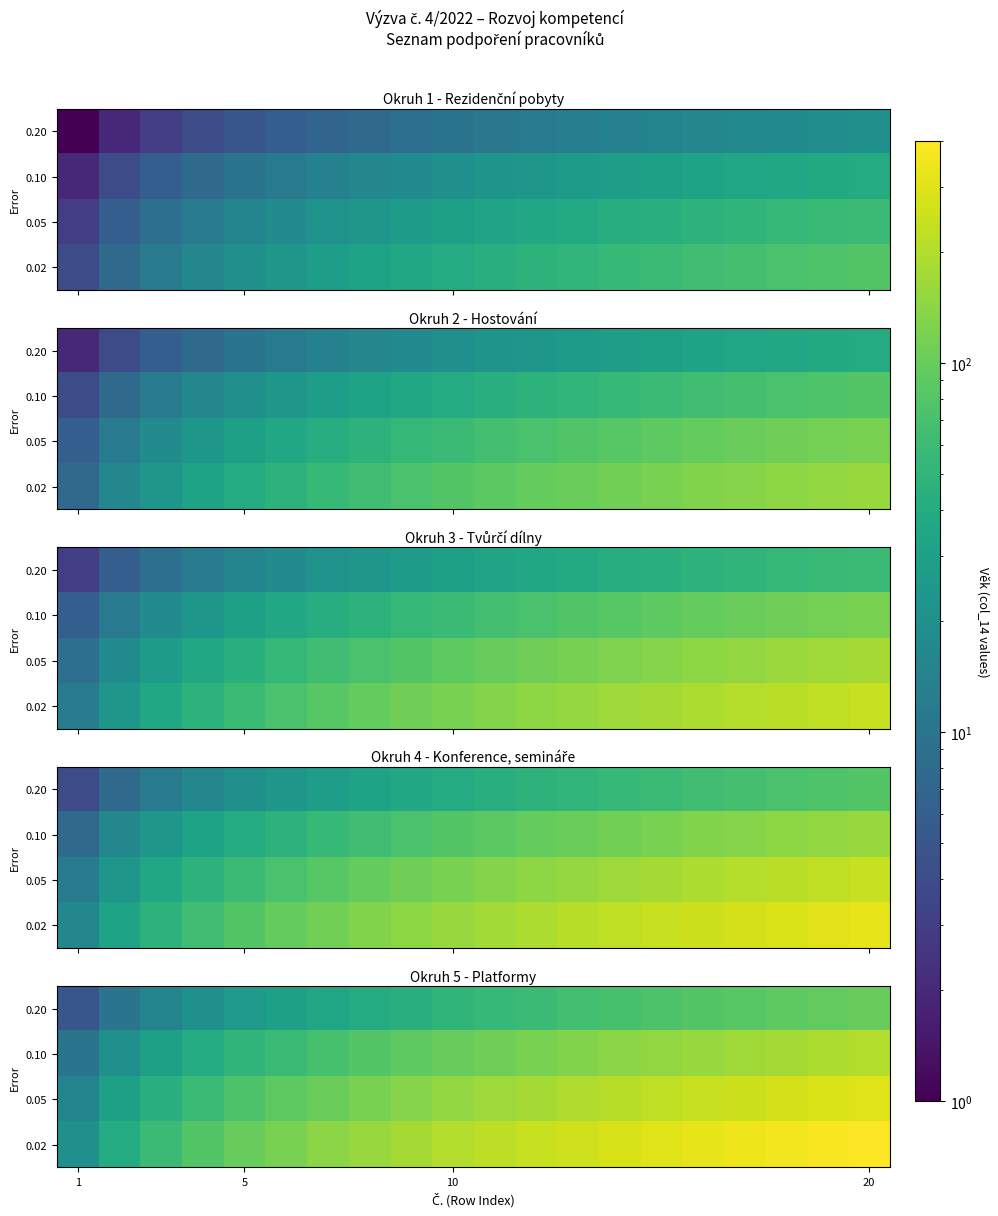

At 20, list the series in order from smallest to largest.

0.20, 0.10, 0.05, 0.02